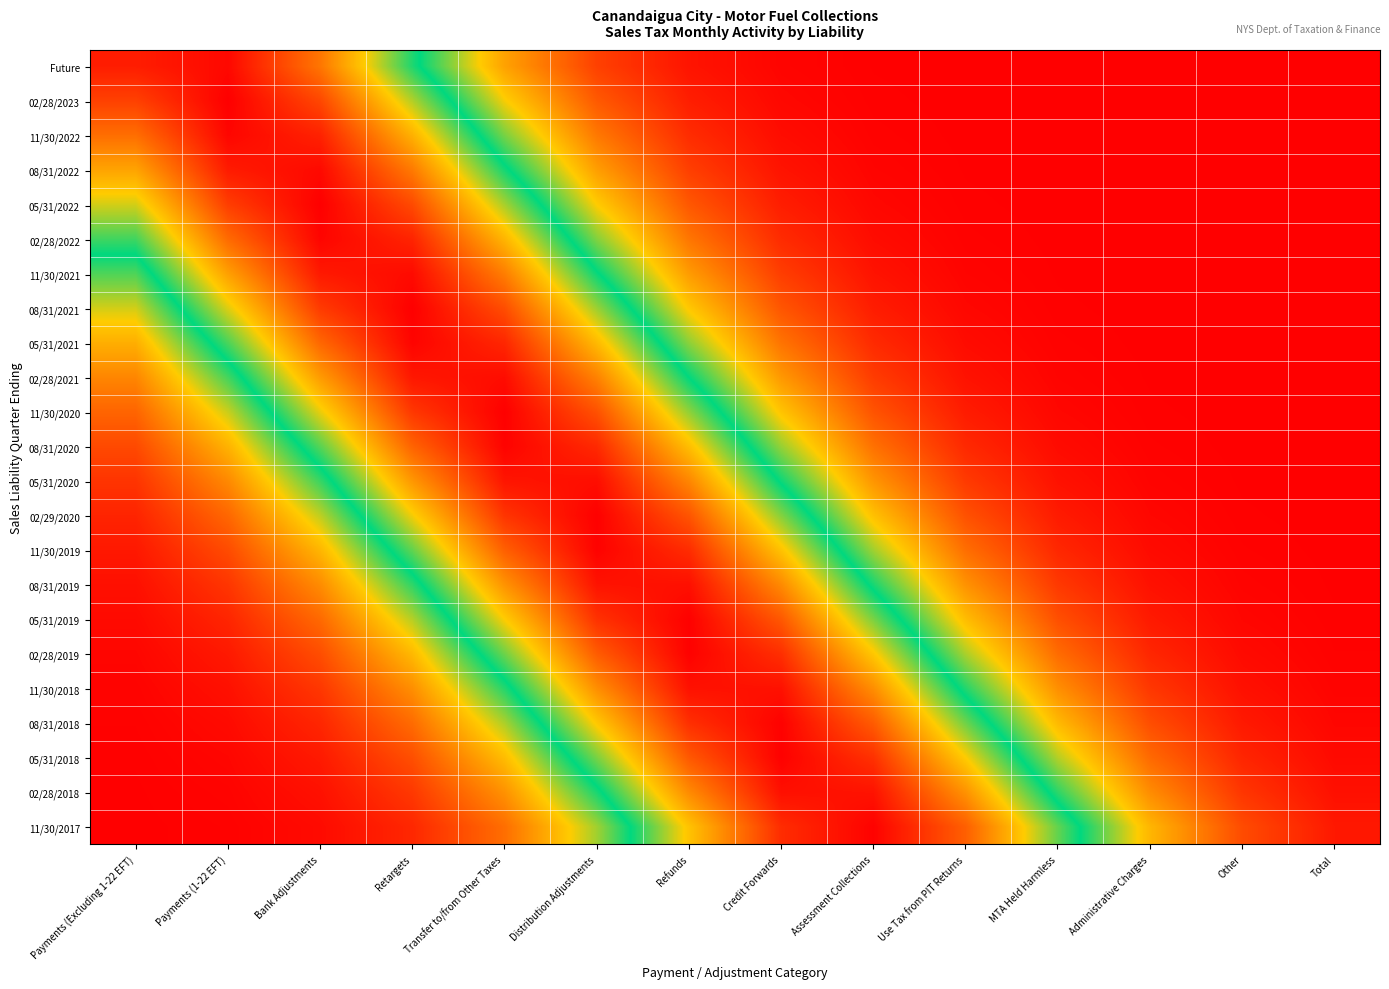

How many distinct data groups are displayed?

23